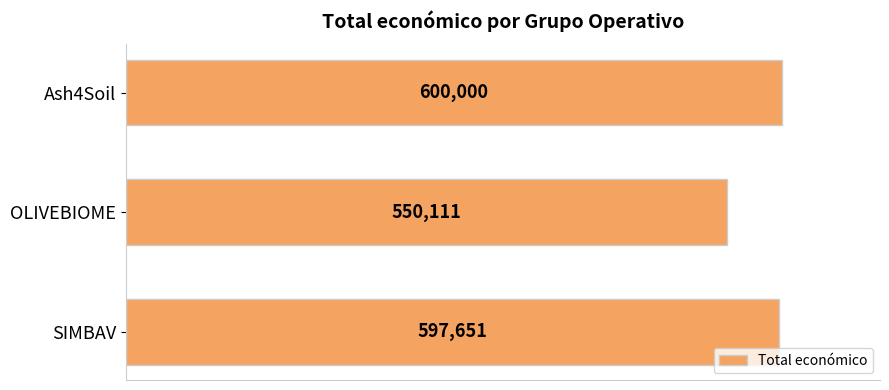

Does the chart contain stacked bars?

No